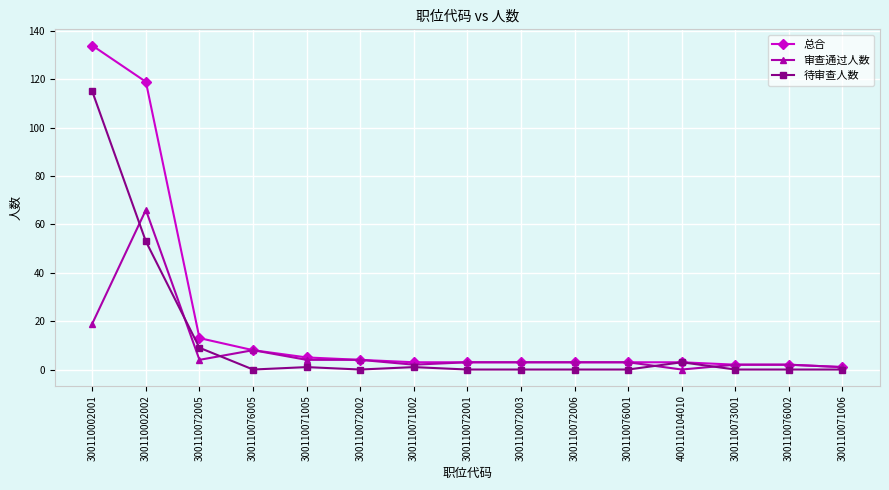

What is the value of the 审查通过人数 point at the 10th from the left?

3